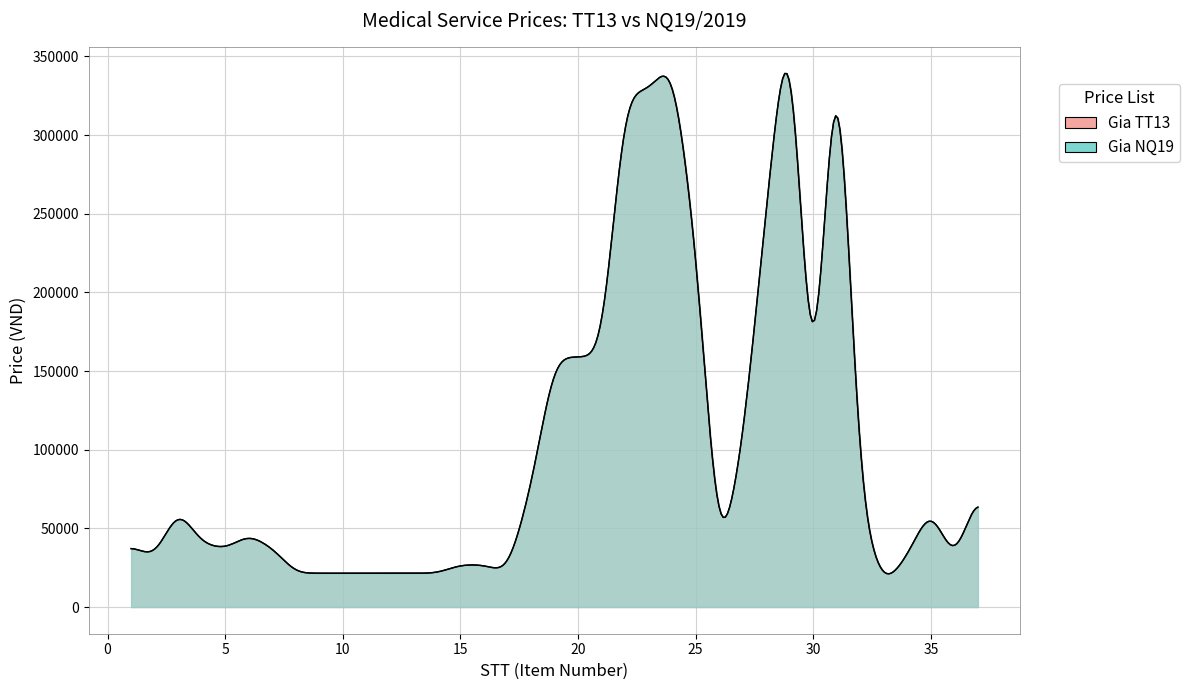

True or false: Gia NQ19 and Gia TT13 cross at least once.

False